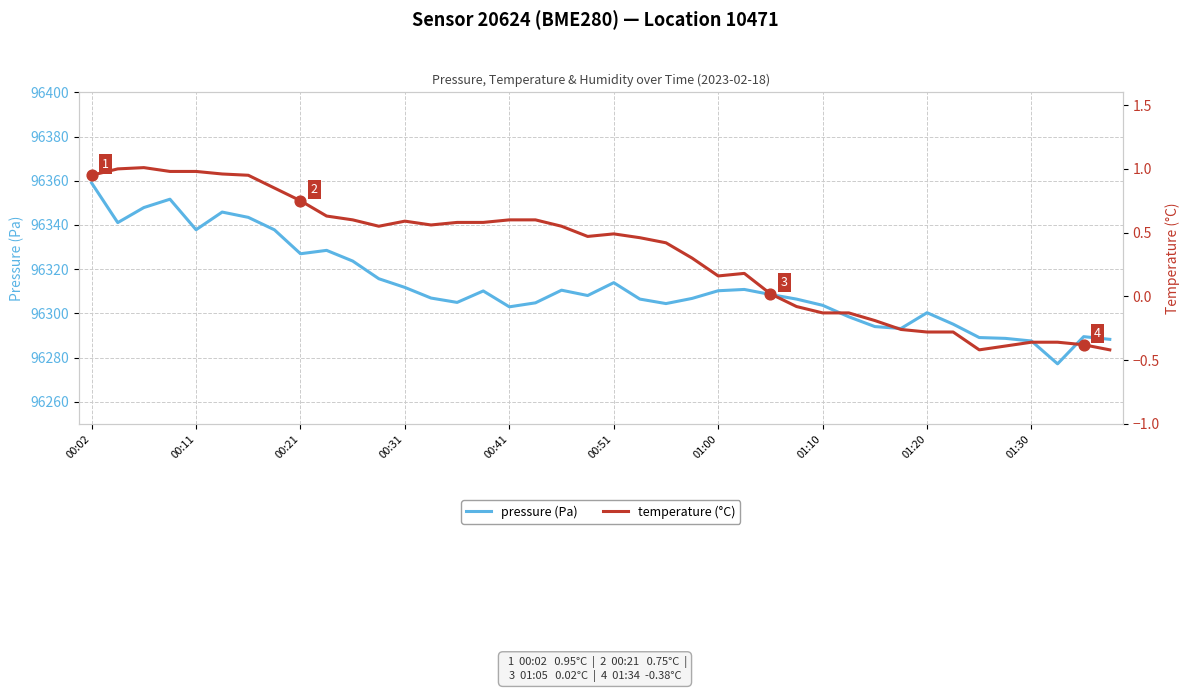

At how many categories does at least one series exceed 89670?

40